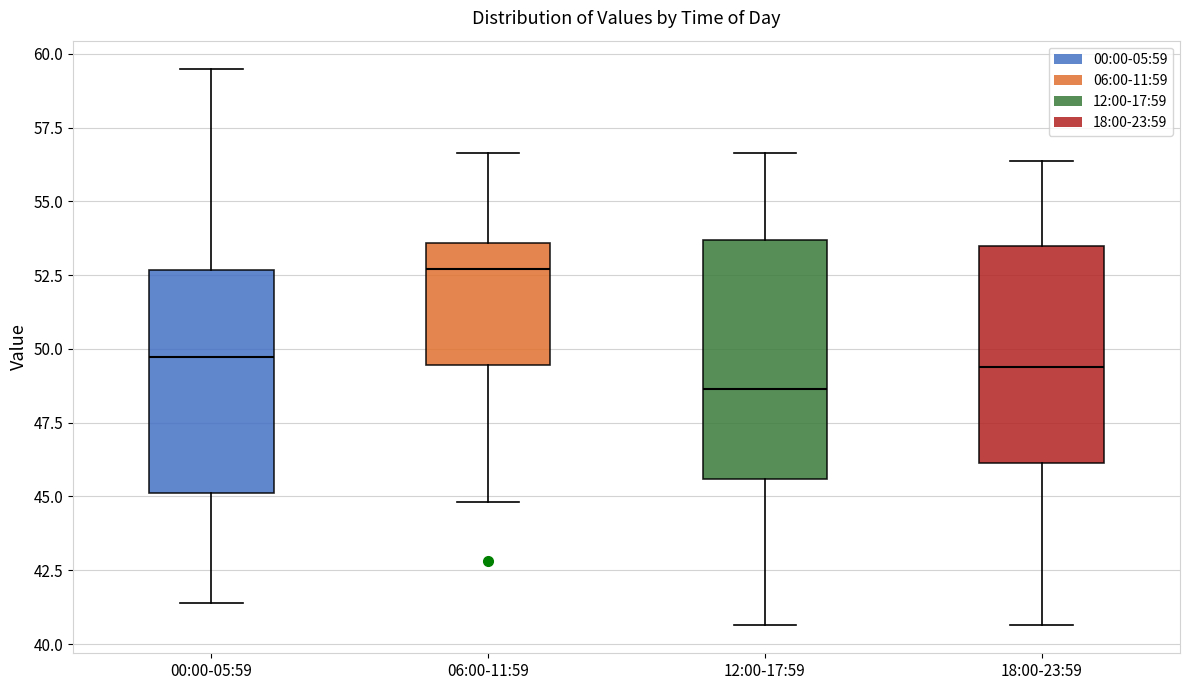

Reading left to right, transcribe this box plot: for each box, give where its median line is, the range the box spans, and where its two whiskers end, as read against the y-axis. The values are not printed on the chart, so give them approximately, as read against the axis.

00:00-05:59: median 49.5, box 45.0 to 52.5, whiskers 41.5 to 59.5
06:00-11:59: median 52.5, box 49.5 to 53.5, whiskers 45.0 to 56.5
12:00-17:59: median 48.5, box 45.5 to 53.5, whiskers 40.5 to 56.5
18:00-23:59: median 49.5, box 46.0 to 53.5, whiskers 40.5 to 56.5